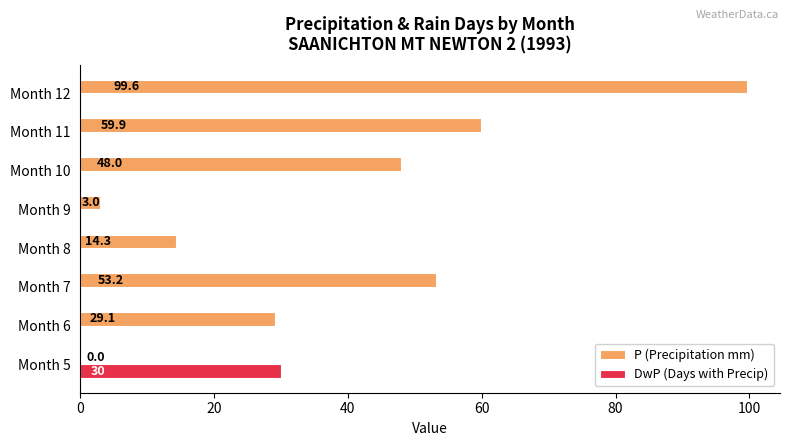

Which series has the largest total across all categories?

P (Precipitation mm)